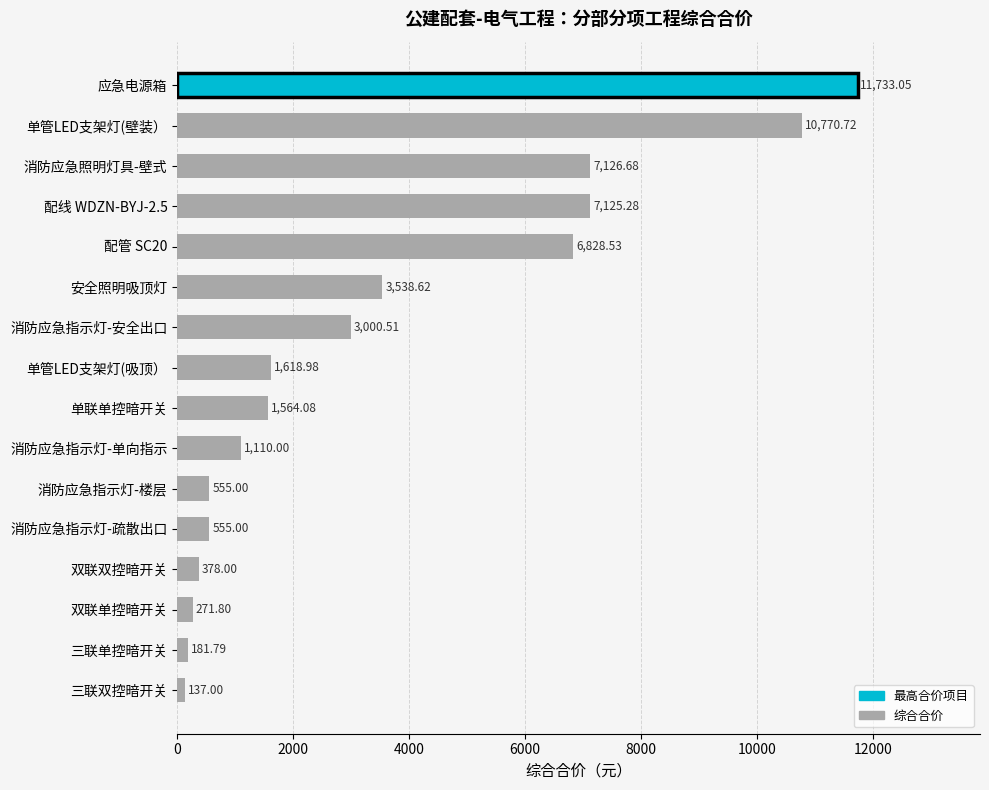

Where is the data nearest to the value 5935?

配管 SC20